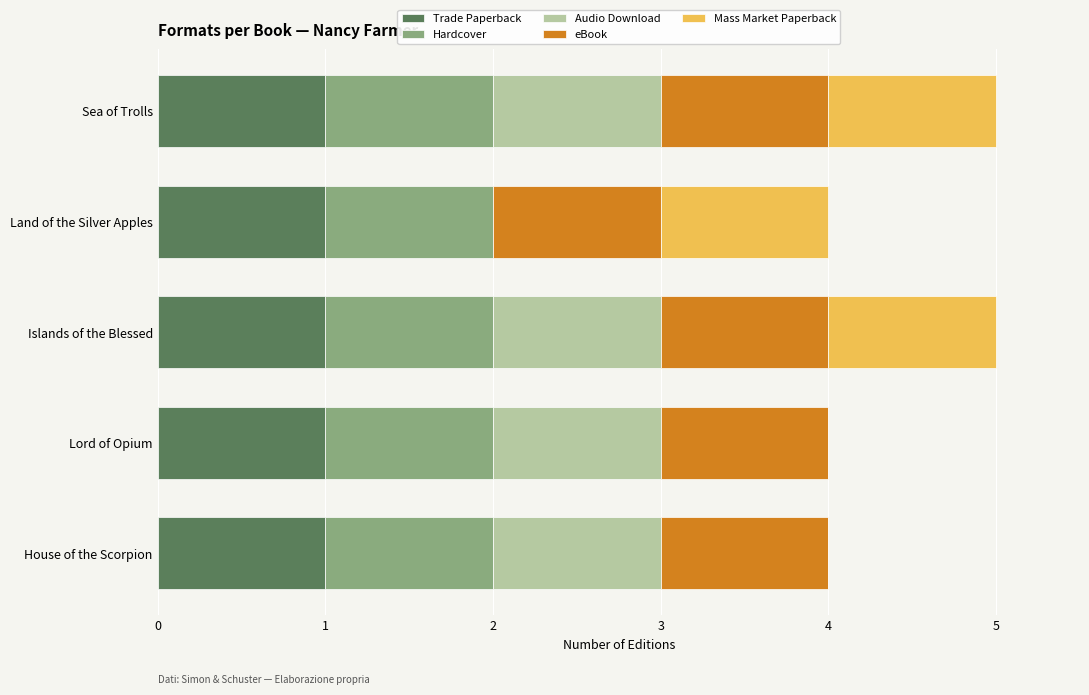

True or false: Trade Paperback has a value of 1 at Islands of the Blessed.

True